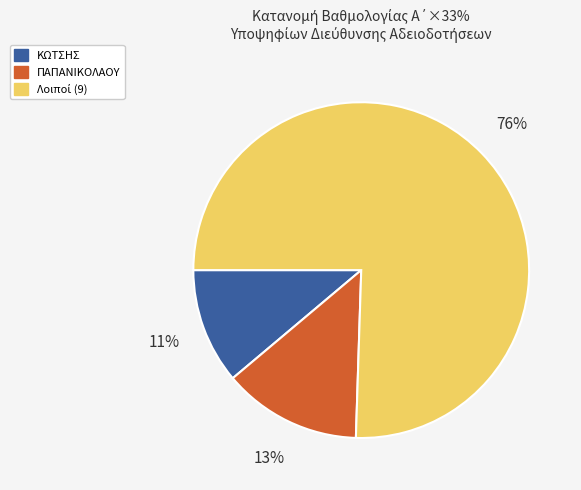

Does any single category account for the majority?

Yes